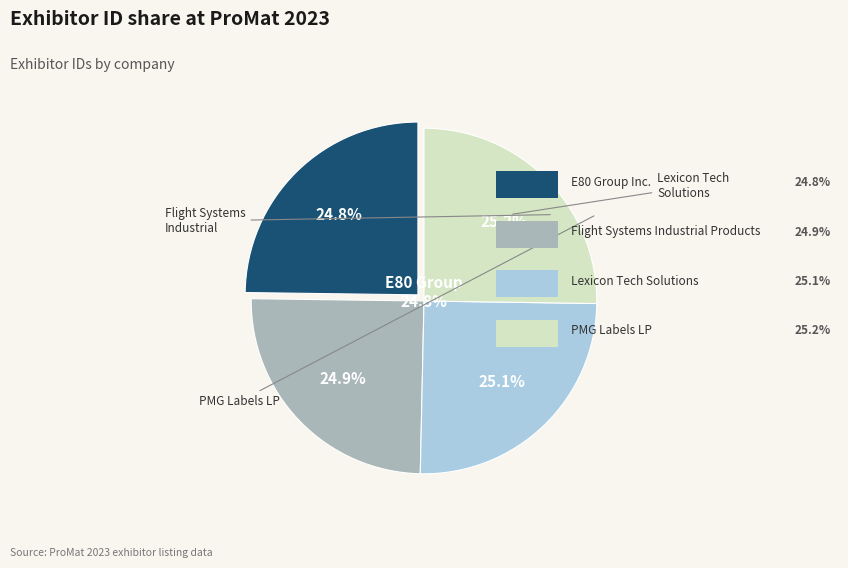

Does Lexicon Tech Solutions represent more than half of the total?

No